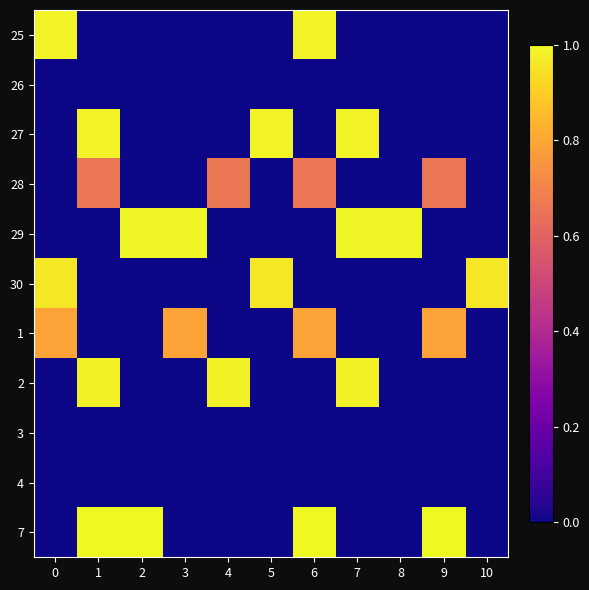

Reading left to right, transcribe all the data shown in this chart.

25: 0=1.0	1=0.0	2=0.0	3=0.0	4=0.0	5=0.0	6=1.0	7=0.0	8=0.0	9=0.0	10=0.0
26: 0=0.0	1=0.0	2=0.0	3=0.0	4=0.0	5=0.0	6=0.0	7=0.0	8=0.0	9=0.0	10=0.0
27: 0=0.0	1=1.0	2=0.0	3=0.0	4=0.0	5=1.0	6=0.0	7=1.0	8=0.0	9=0.0	10=0.0
28: 0=0.0	1=0.7	2=0.0	3=0.0	4=0.7	5=0.0	6=0.7	7=0.0	8=0.0	9=0.7	10=0.0
29: 0=0.0	1=0.0	2=1.0	3=1.0	4=0.0	5=0.0	6=0.0	7=1.0	8=1.0	9=0.0	10=0.0
30: 0=1.0	1=0.0	2=0.0	3=0.0	4=0.0	5=1.0	6=0.0	7=0.0	8=0.0	9=0.0	10=1.0
1: 0=0.8	1=0.0	2=0.0	3=0.8	4=0.0	5=0.0	6=0.8	7=0.0	8=0.0	9=0.8	10=0.0
2: 0=0.0	1=1.0	2=0.0	3=0.0	4=1.0	5=0.0	6=0.0	7=1.0	8=0.0	9=0.0	10=0.0
3: 0=0.0	1=0.0	2=0.0	3=0.0	4=0.0	5=0.0	6=0.0	7=0.0	8=0.0	9=0.0	10=0.0
4: 0=0.0	1=0.0	2=0.0	3=0.0	4=0.0	5=0.0	6=0.0	7=0.0	8=0.0	9=0.0	10=0.0
7: 0=0.0	1=1.0	2=1.0	3=0.0	4=0.0	5=0.0	6=1.0	7=0.0	8=0.0	9=1.0	10=0.0